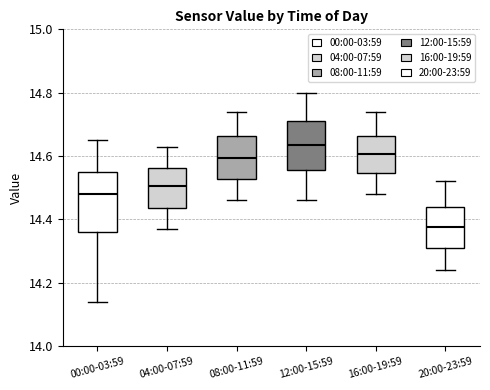

Which box is the tallest, from its lower edge to its upper edge?

00:00-03:59